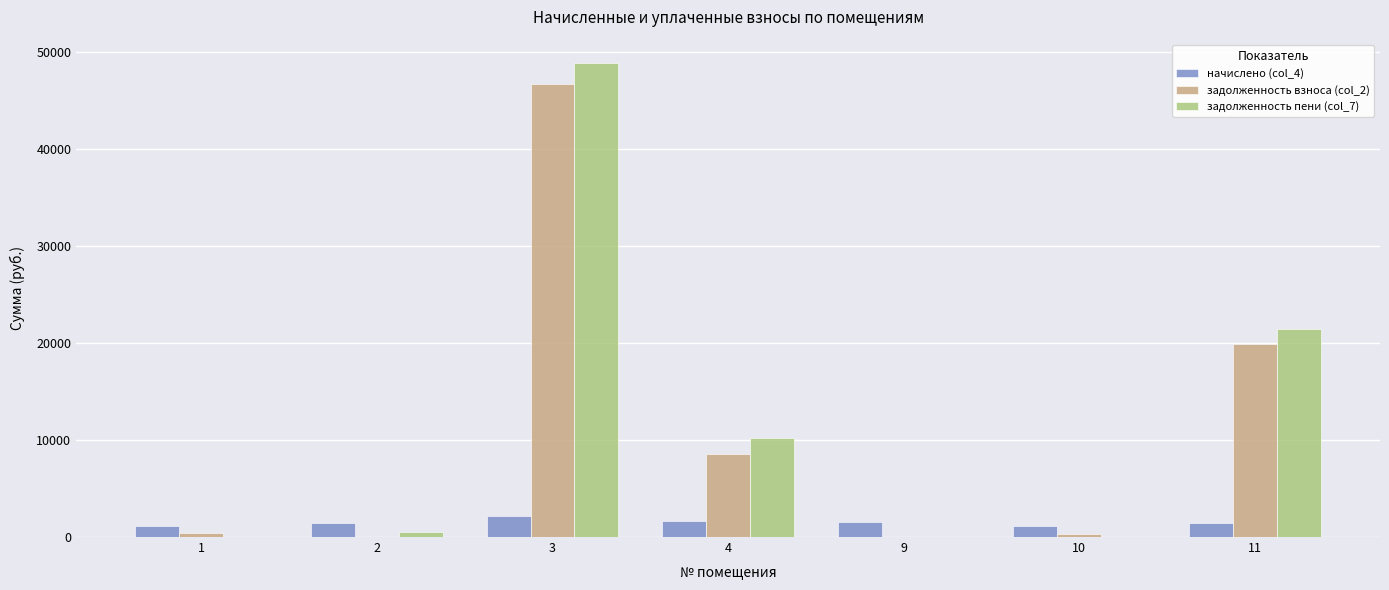

What are all the series names shown in the legend?

начислено (col_4), задолженность взноса (col_2), задолженность пени (col_7)